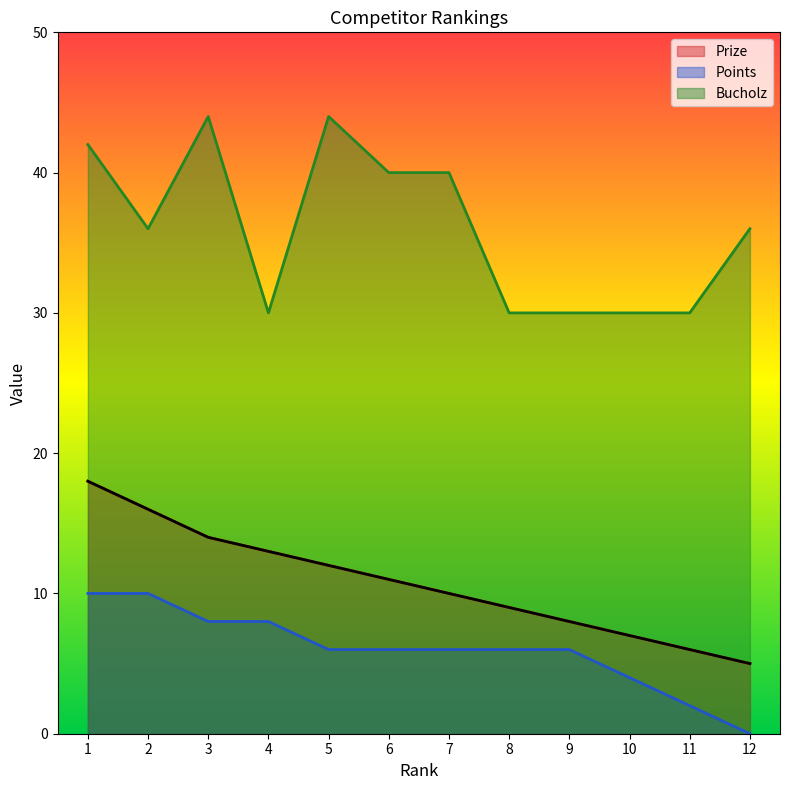

What is the value of the Points point at the 8th from the left?

6